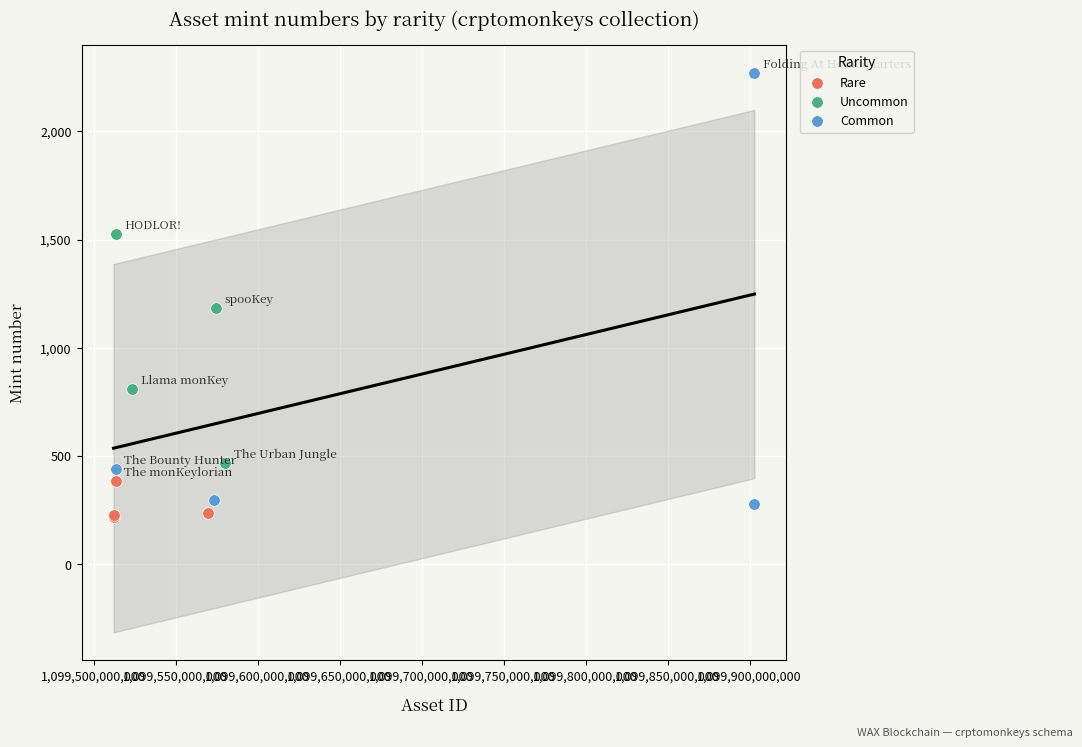

What are all the series names shown in the legend?

Rare, Uncommon, Common